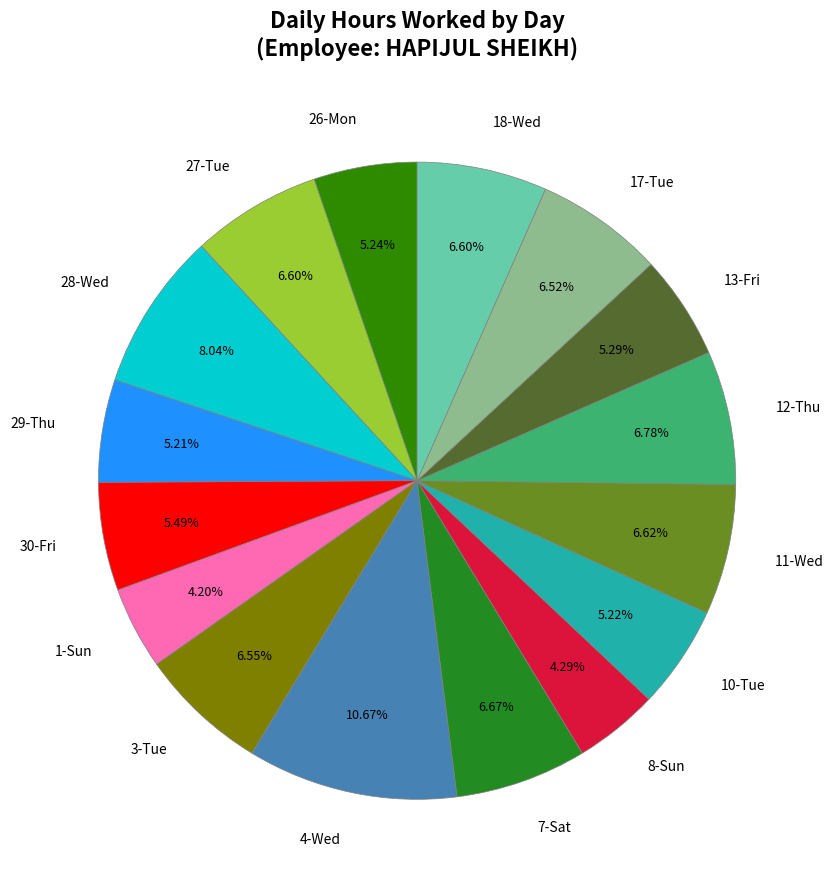

Which category has the biggest portion of the pie?

4-Wed